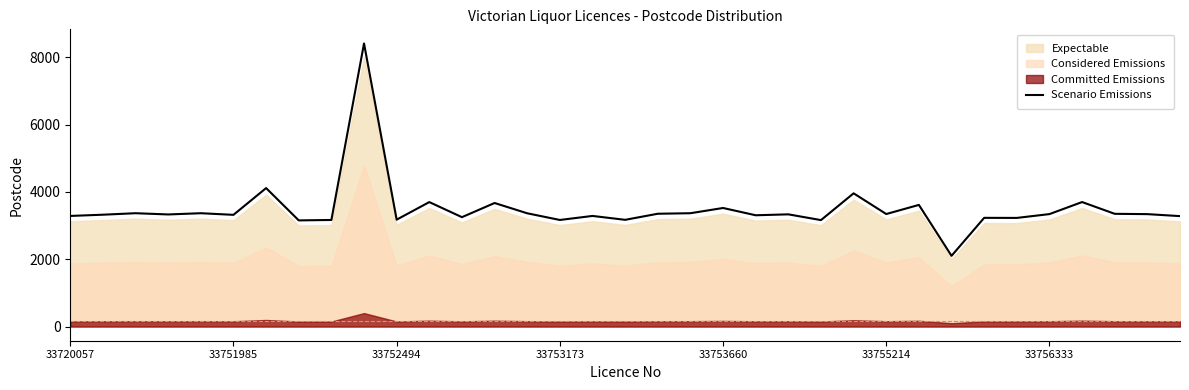

What is the difference between the second highest and second lowest values?

959.7